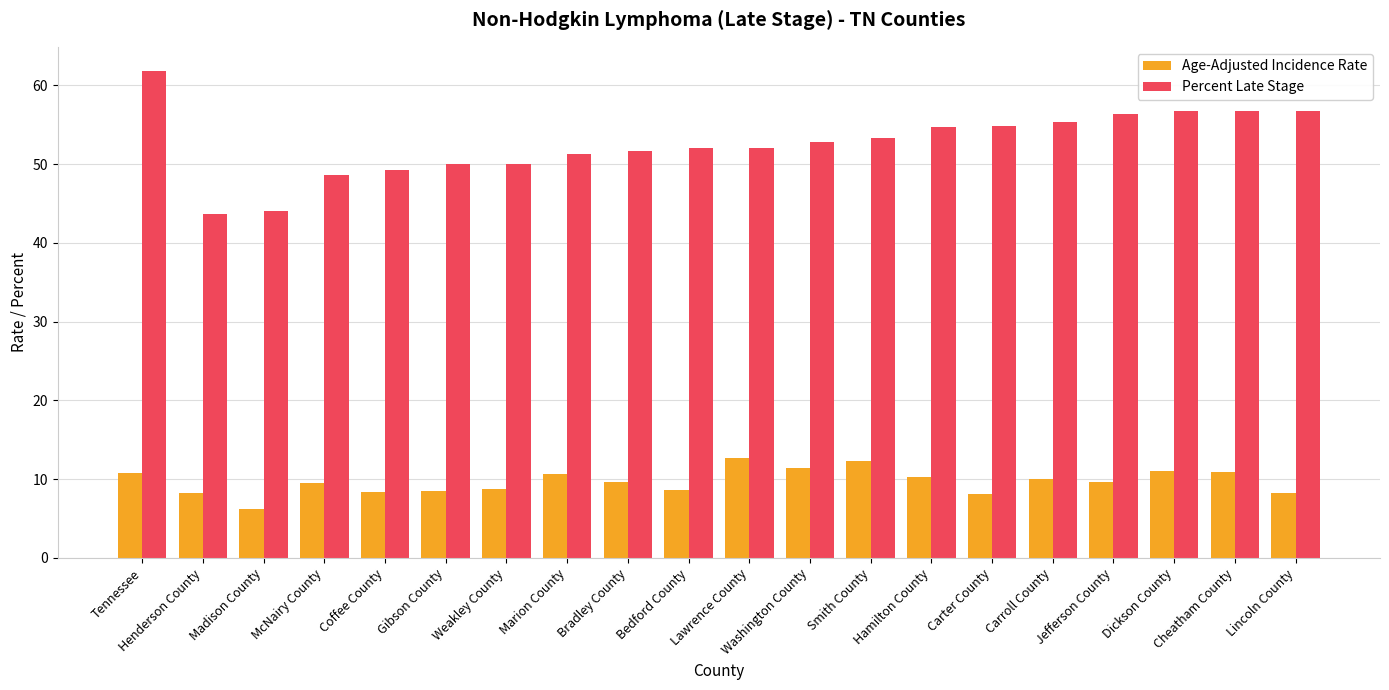

Rank the series by their average value, from highest to lowest.

Percent Late Stage, Age-Adjusted Incidence Rate